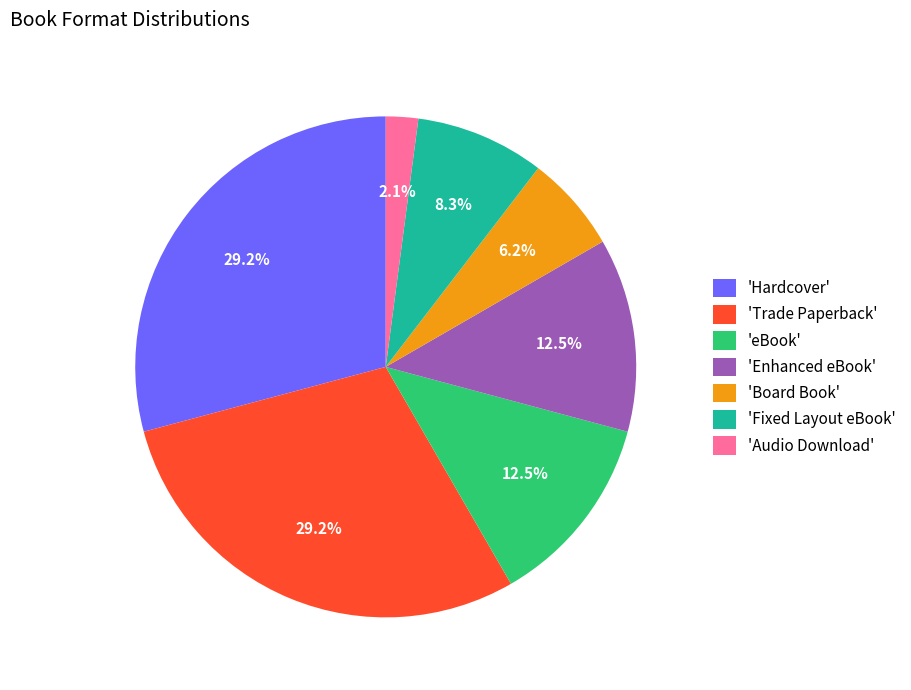

Is the sum of 'eBook' and 'Board Book' greater than half?

No